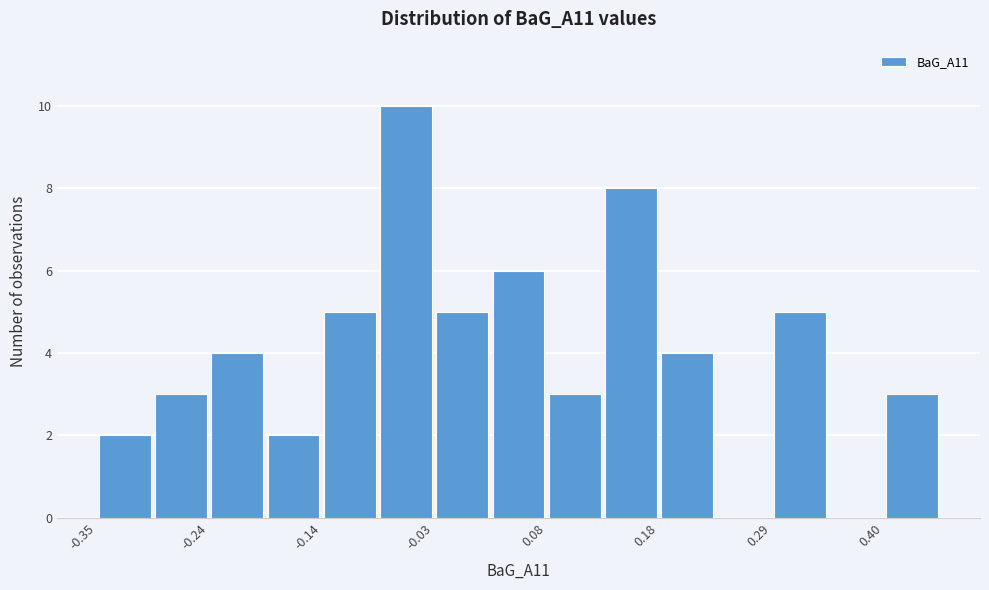

Around what value on the x-axis is the tallest bar? Give the approximate position of its centre, as read against the axis.

-0.06